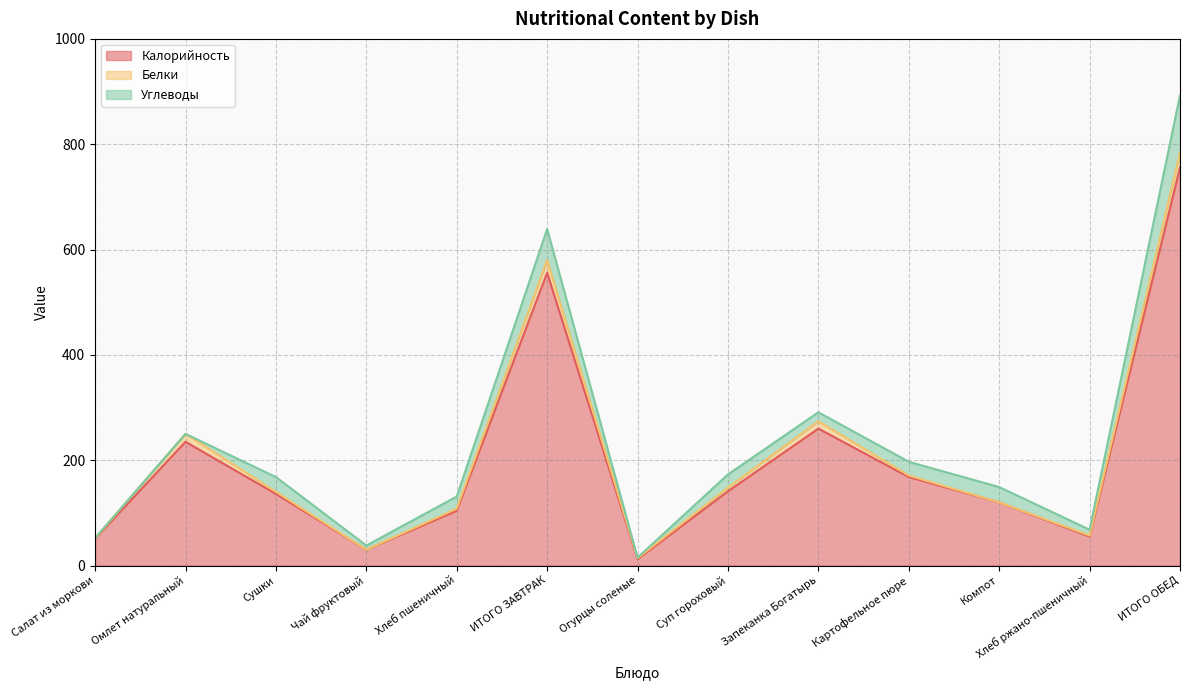

True or false: Белки and Калорийность intersect in this chart.

False